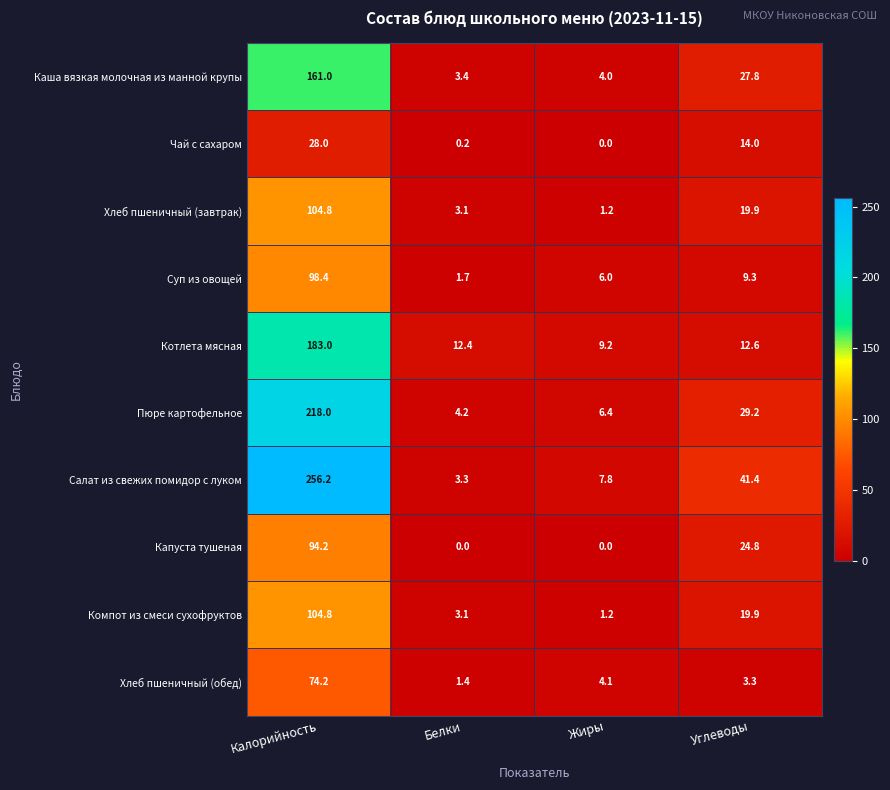

Between Белки and Углеводы, which series saw the biggest shift?

Салат из свежих помидор с луком